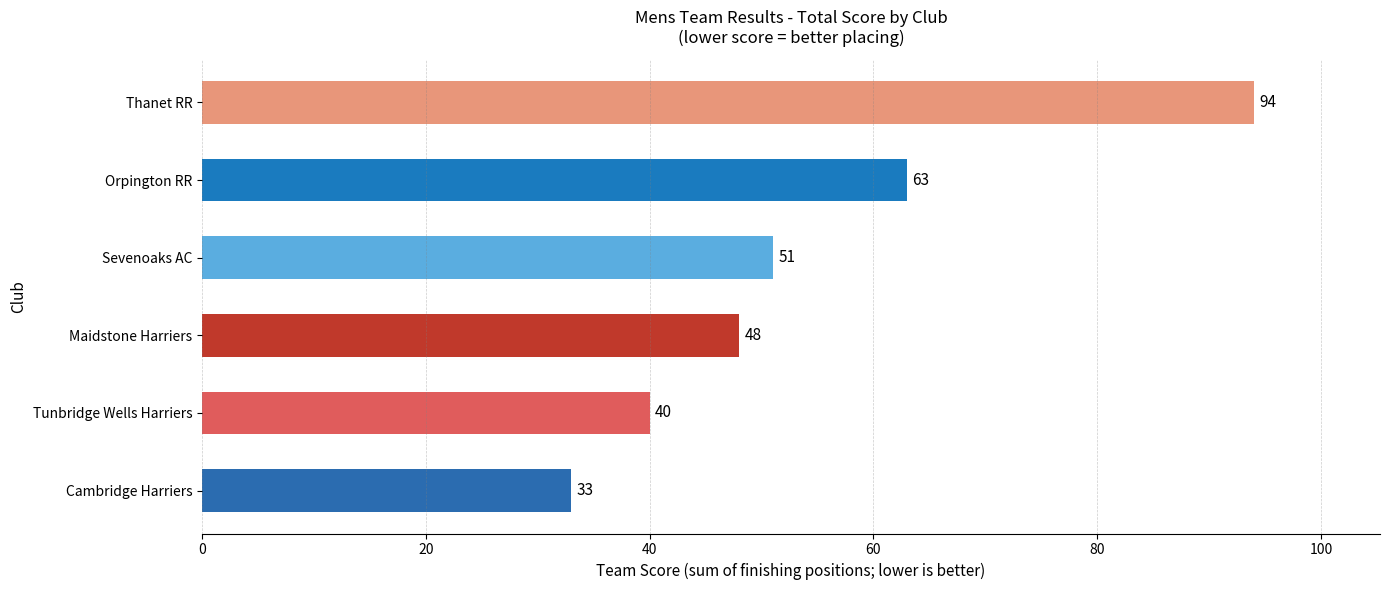

The chart shows a value of 63 at Orpington RR. True or false?

True